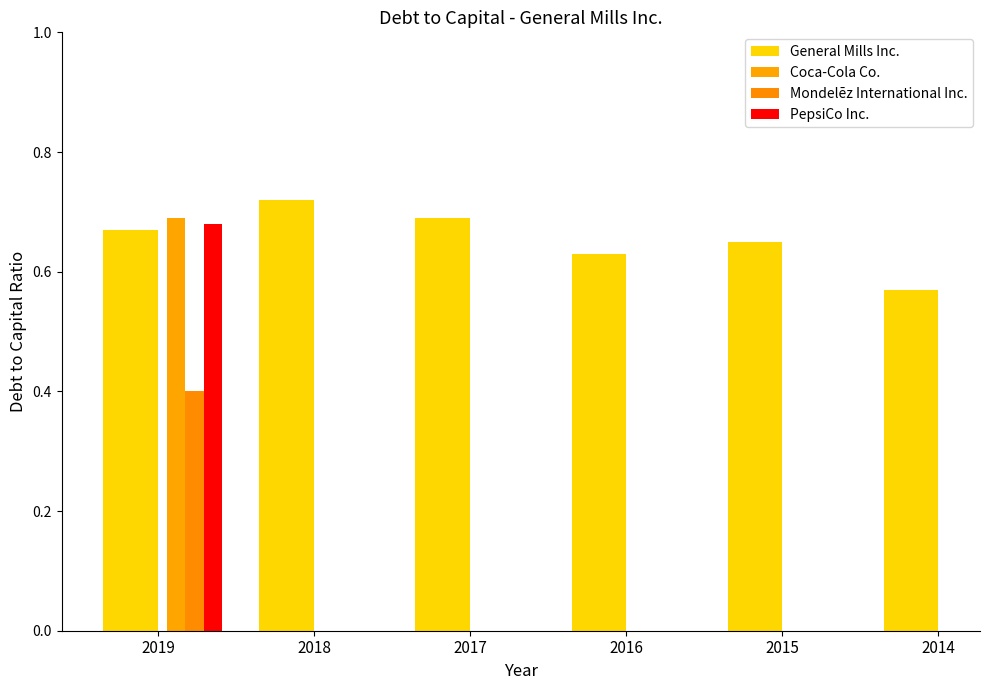

What is the change in value from 2017 to 2014?

-0.1